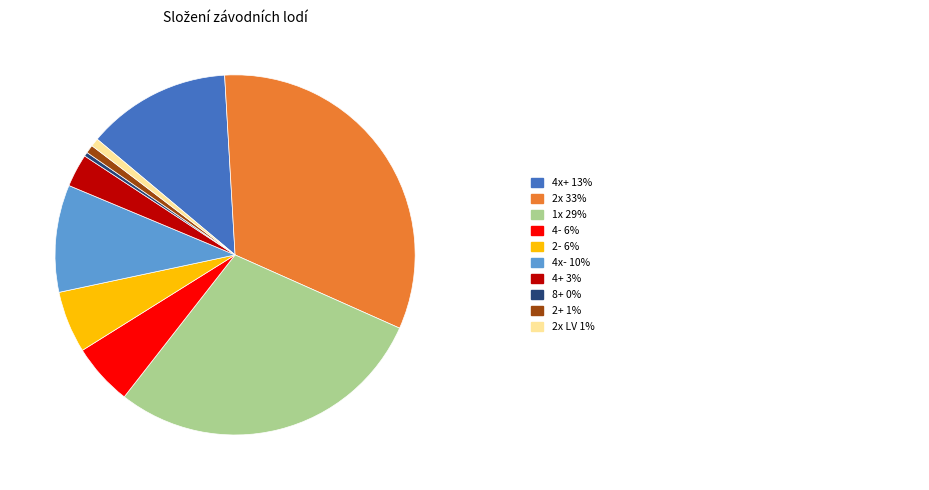

How many segments does this pie chart have?

10